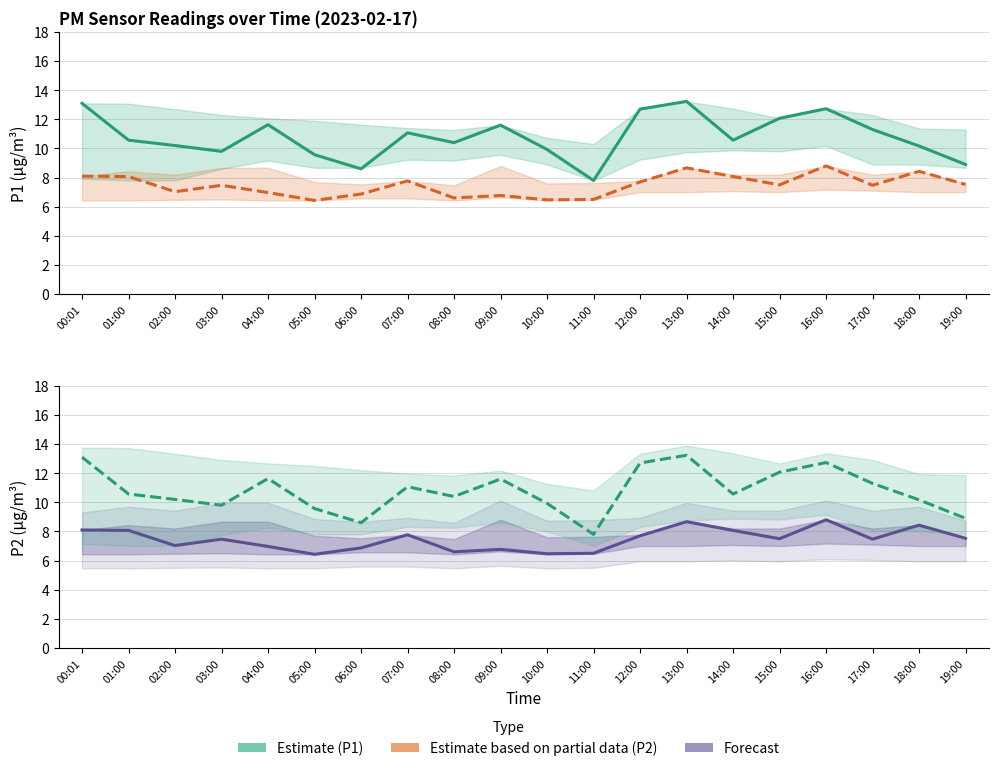

At how many categories does at least one series exceed 7?

20